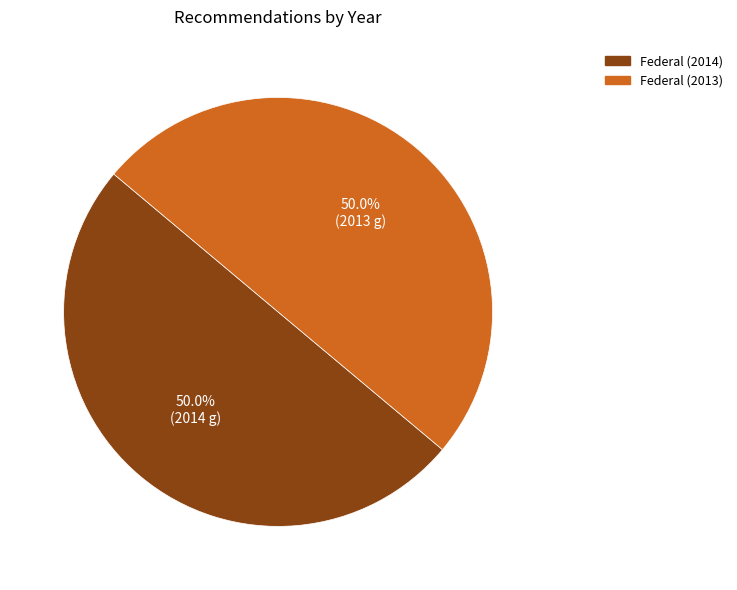

What percentage is the Federal (2013) slice, to the nearest percent?

50%